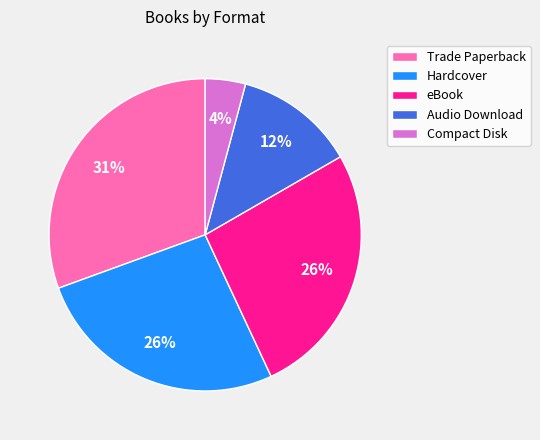

Count the number of slices in the pie.

5